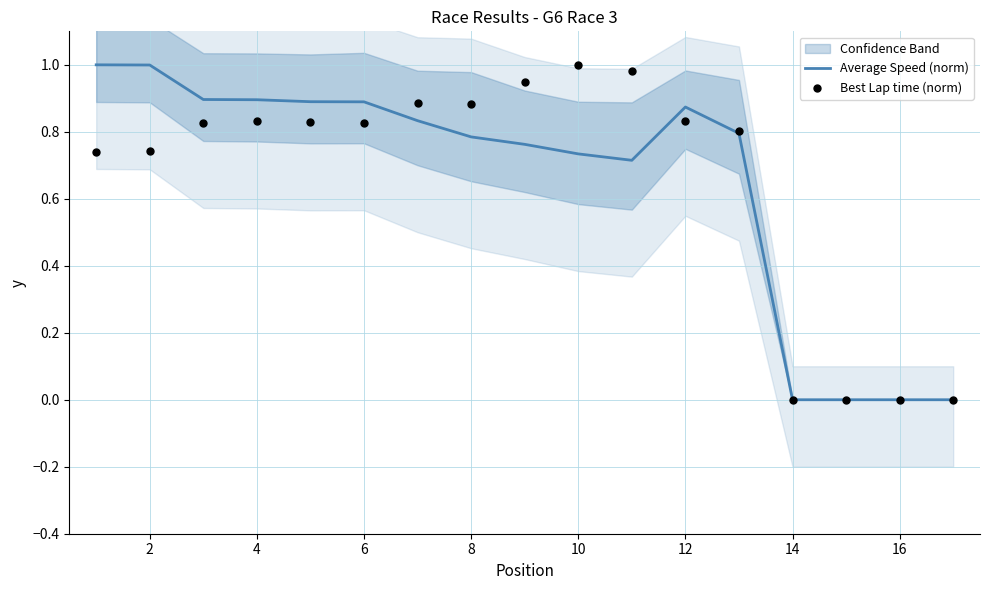

Is the value of Average Speed (norm) at 4 greater than the value of Best Lap time (norm) at 18?

No